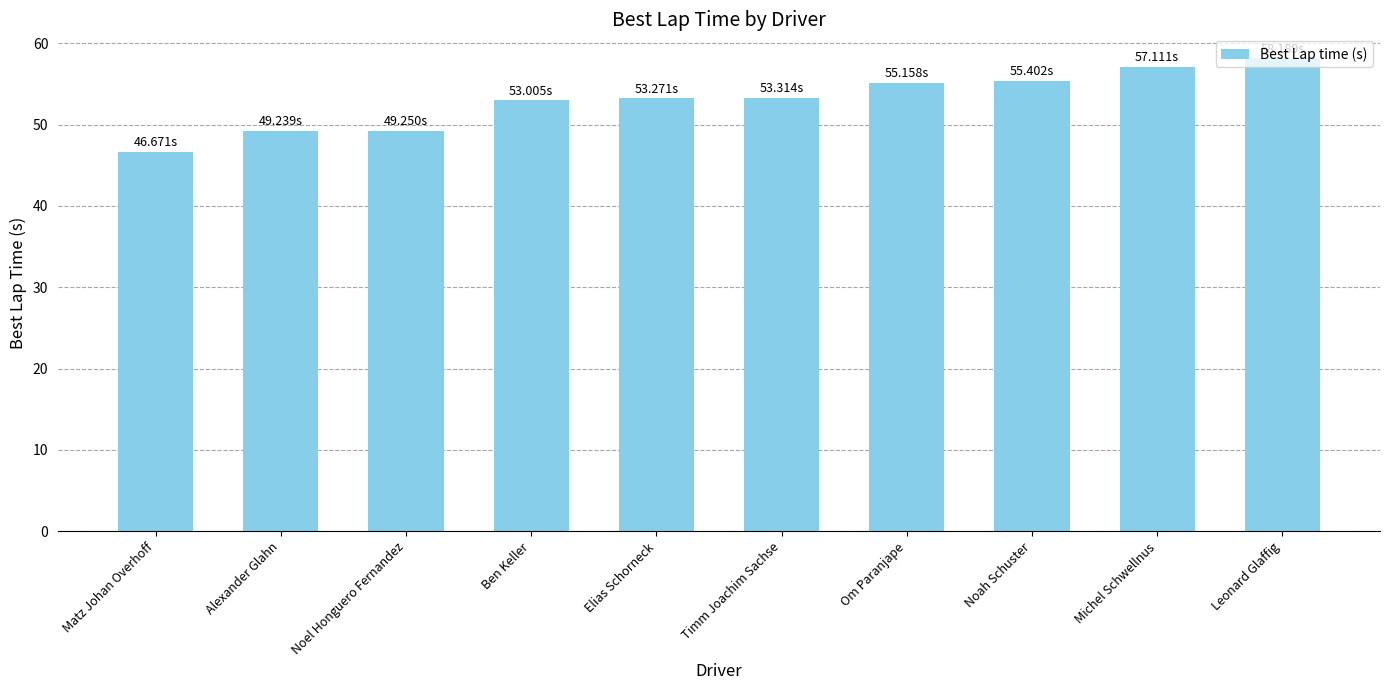

At which category does the chart reach its minimum across all series?

Matz Johan Overhoff